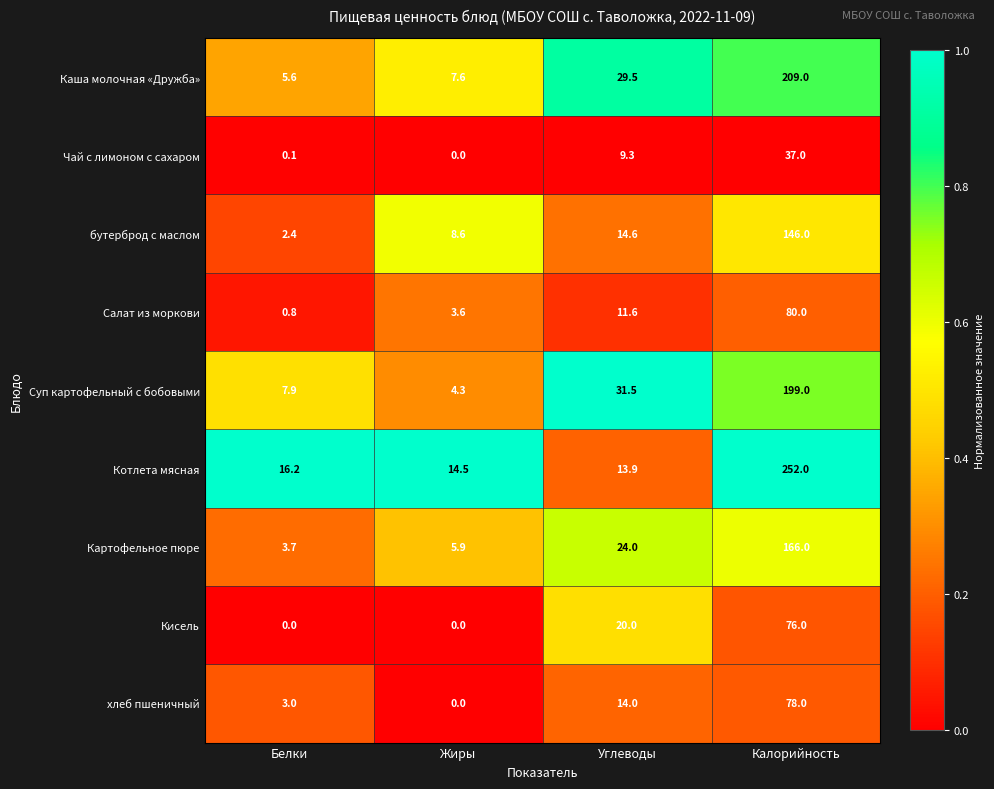

Count the number of categories in the chart.

4